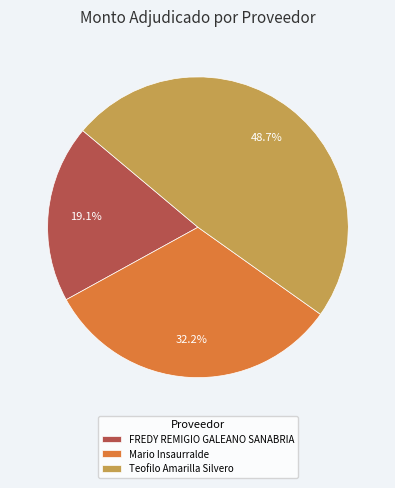

Is there a majority slice in this chart?

No